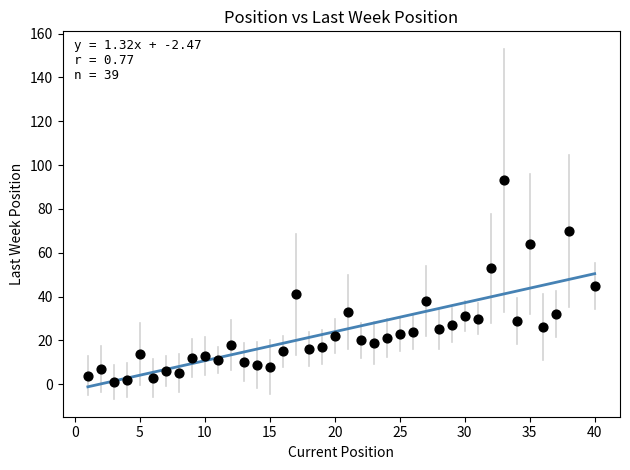

What is the range of Y values (max minus min)?

92